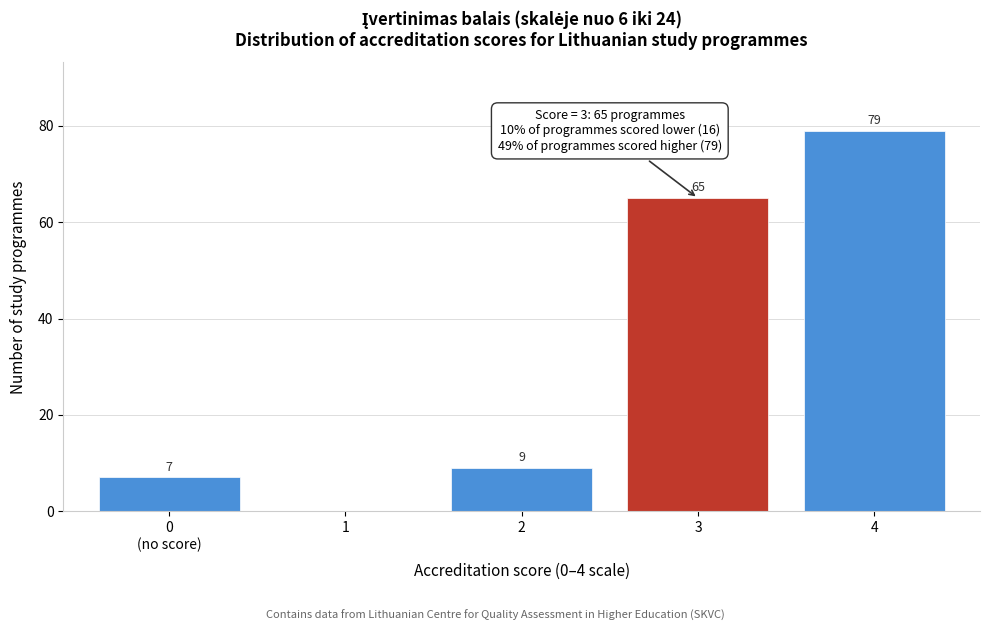

Which label corresponds to the largest value in the chart?

4